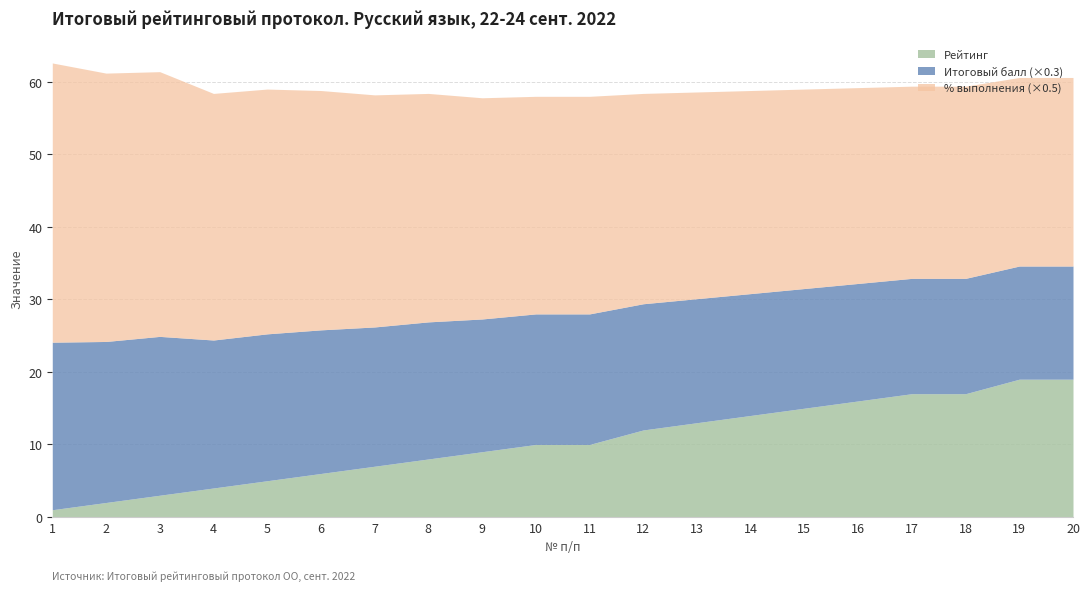

What is the average value of the Рейтинг series?

10.3